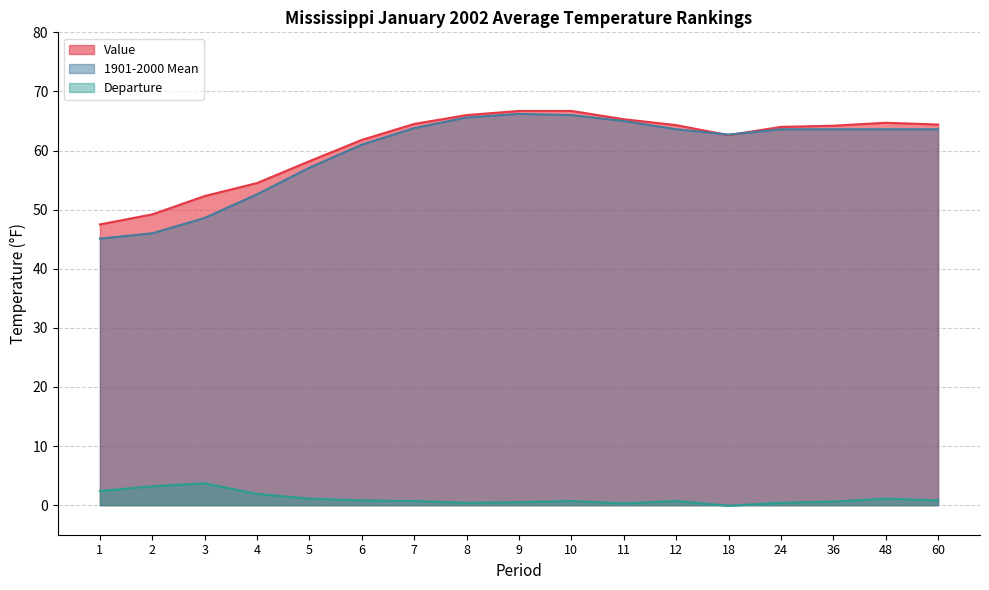

Between 8 and 24, which is larger?

8